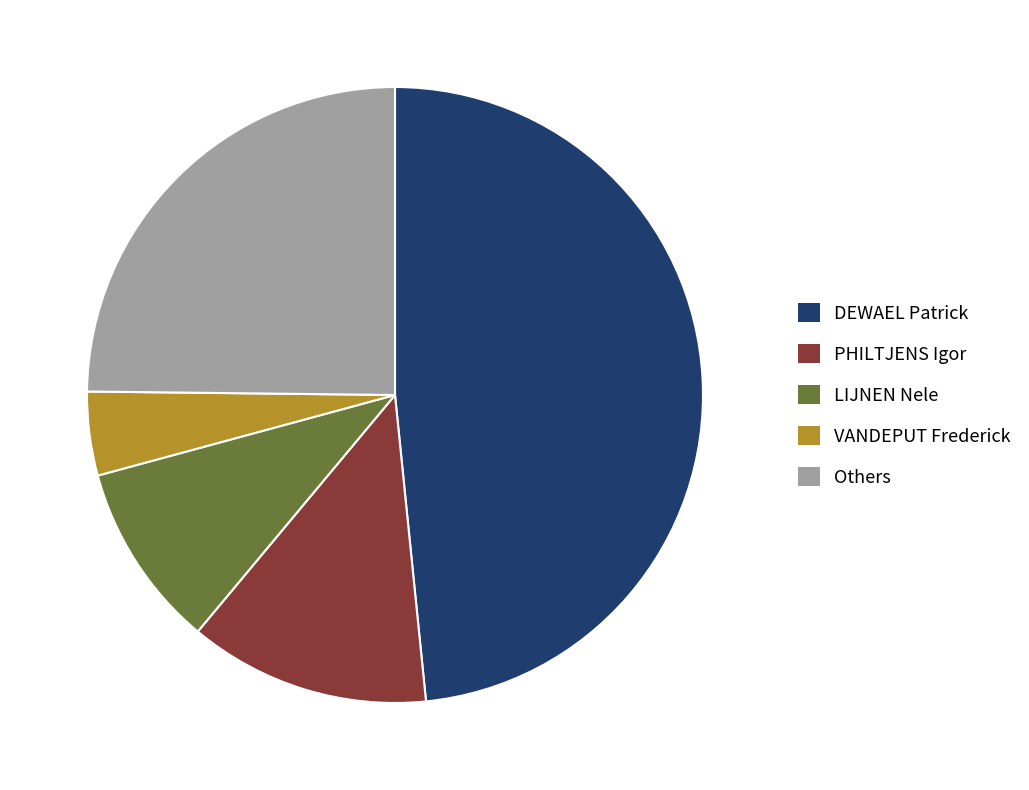

Is the sum of VANDEPUT Frederick and DEWAEL Patrick greater than half?

Yes